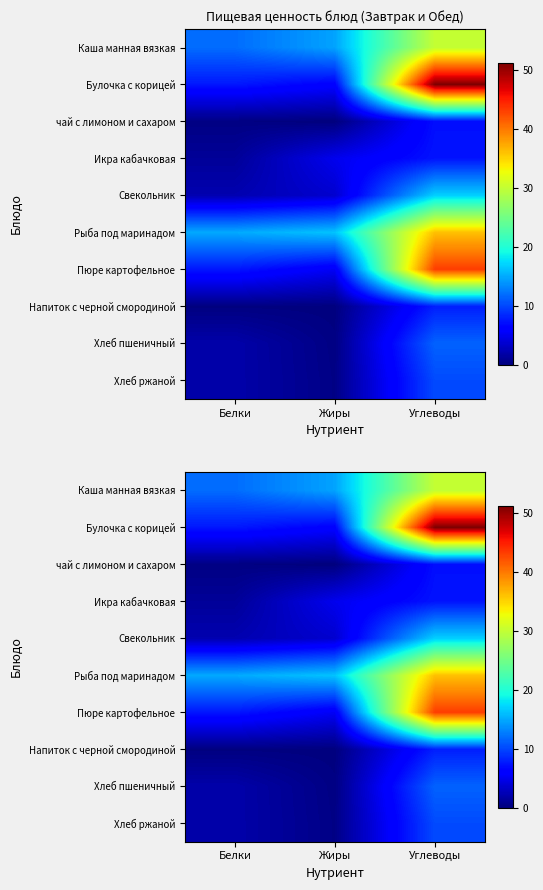

Rank the series by their maximum value, from lowest to highest.

чай с лимоном и сахаром, Икра кабачковая, Напиток с черной смородиной, Хлеб ржаной, Хлеб пшеничный, Свекольник, Каша манная вязкая, Рыба под маринадом, Пюре картофельное, Булочка с корицей